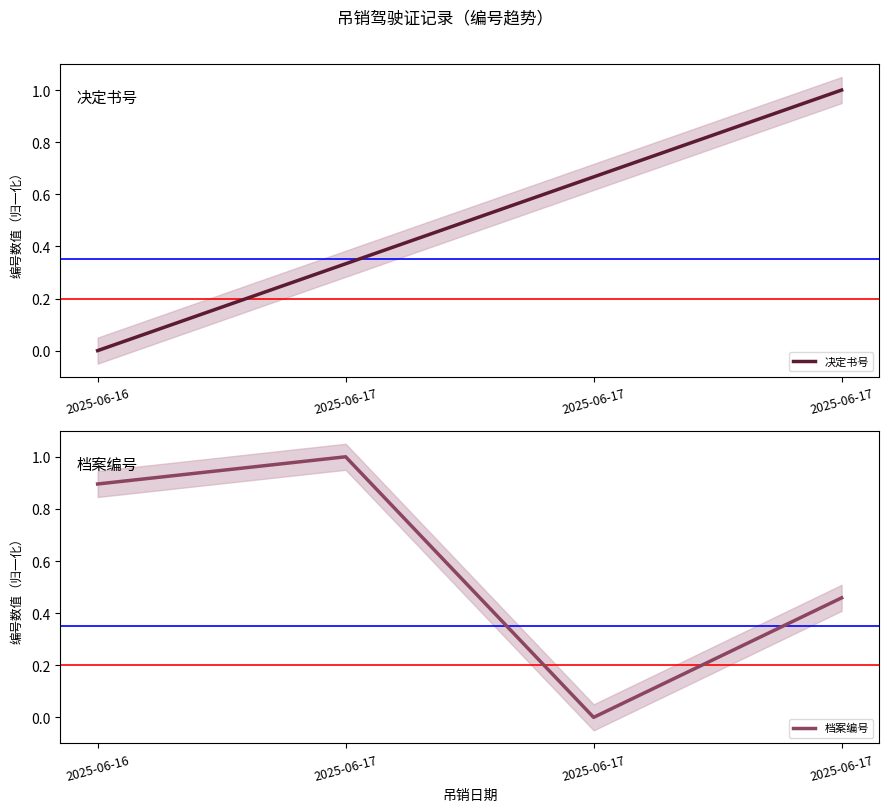

Is the value of 决定书号 at 2025-06-17 greater than the value of 档案编号 at 2025-06-17?

No